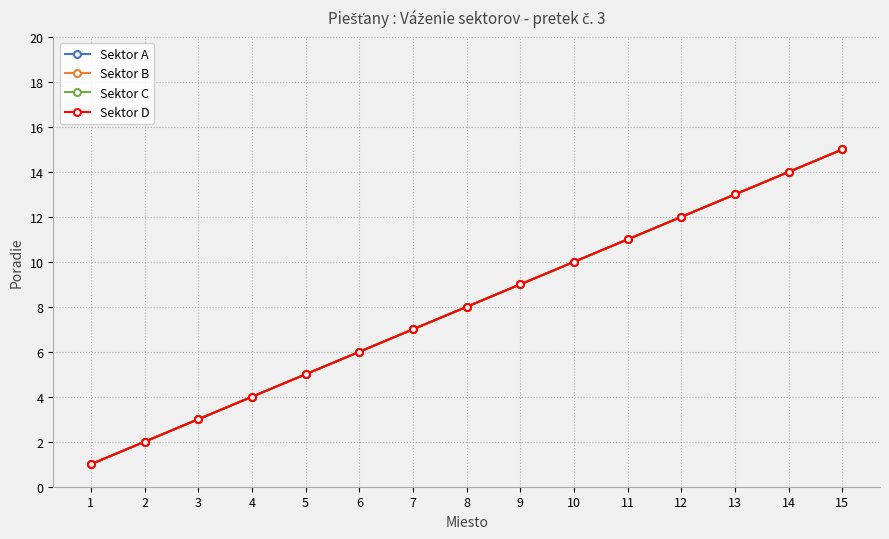

Does the chart have visible grid lines?

Yes